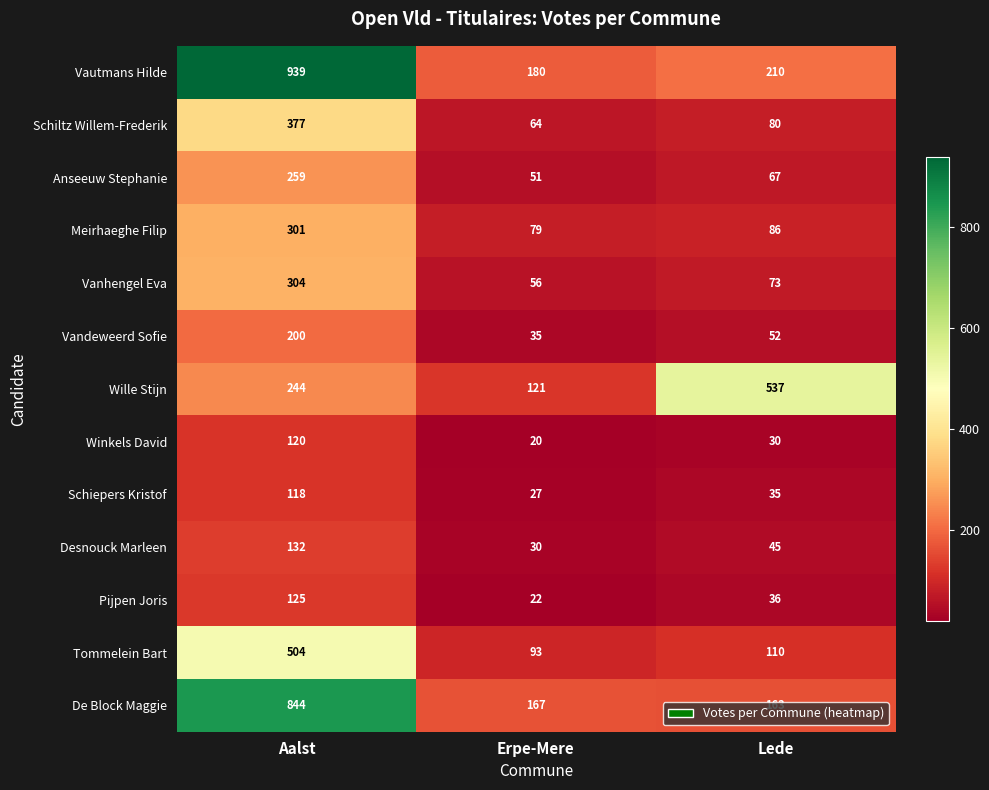

True or false: Desnouck Marleen has a value of 30 at Erpe-Mere.

True